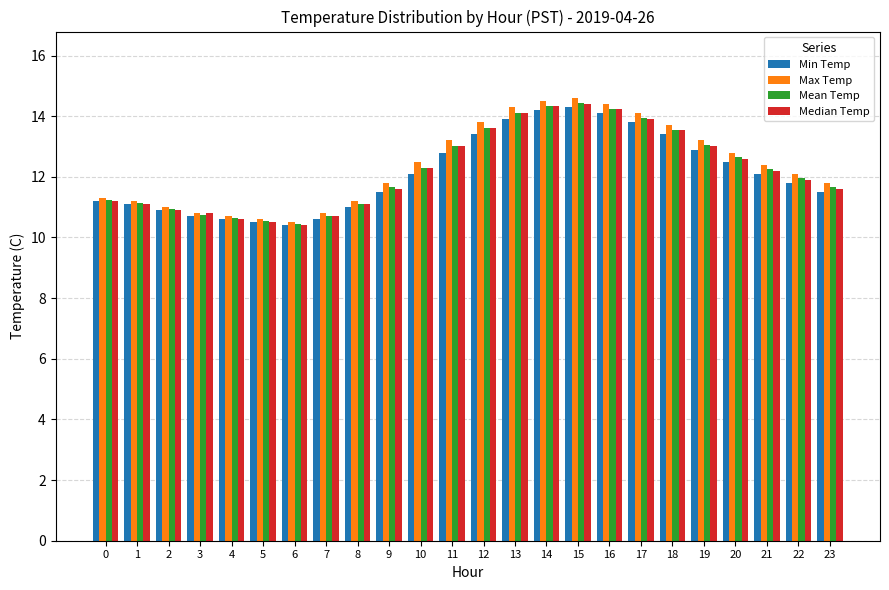

The value of Mean Temp at 6 is 10.4. True or false?

True